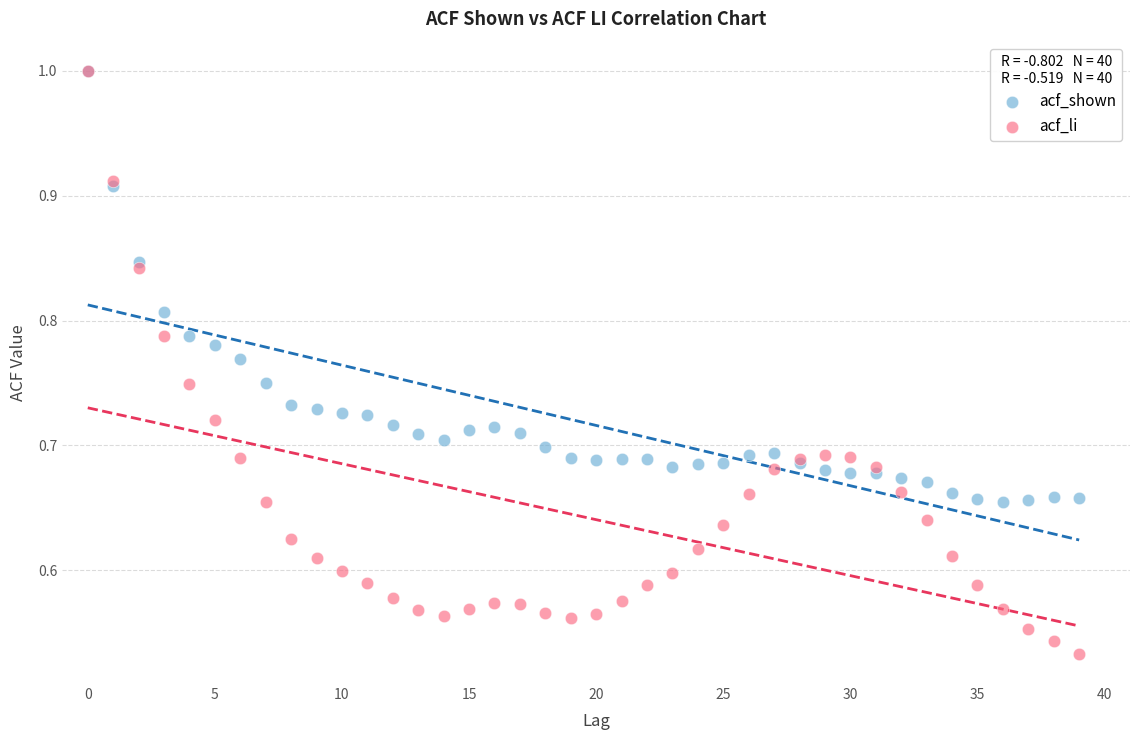

Which series reaches the minimum Y coordinate?

acf_li